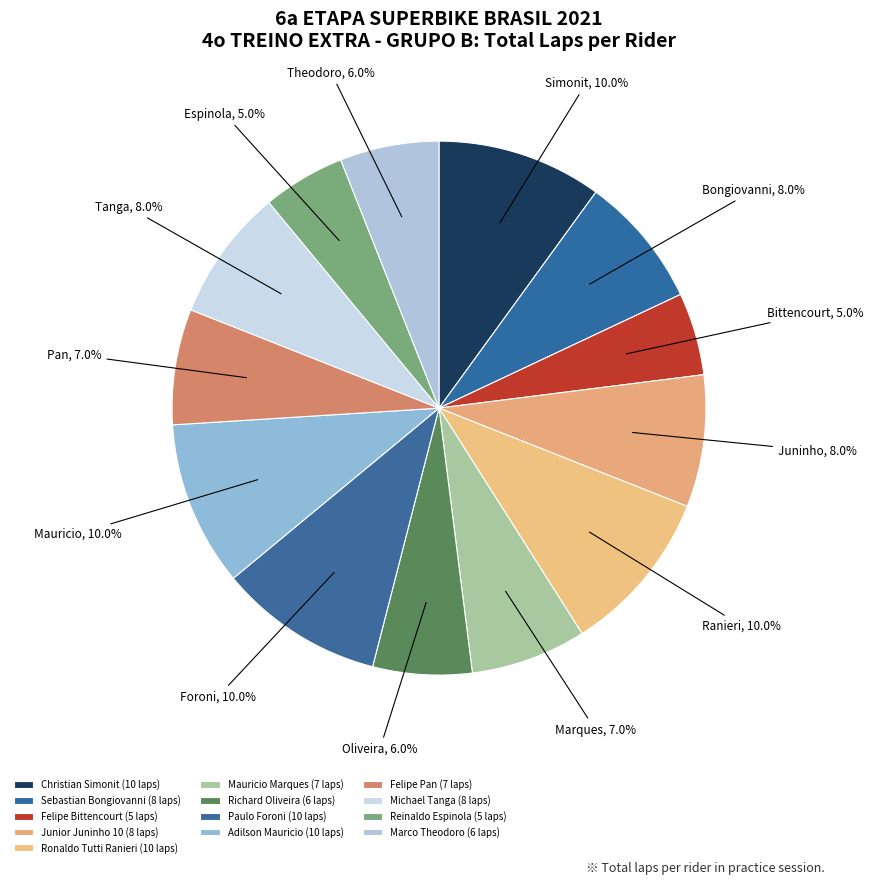

The Junior Juninho 10 slice represents 8% of the pie. True or false?

True